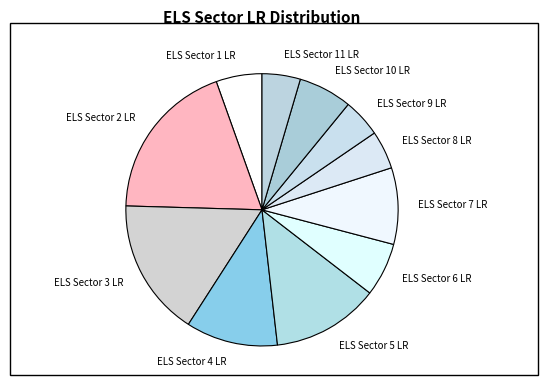

True or false: ELS Sector 10 LR accounts for 6% of the total.

True